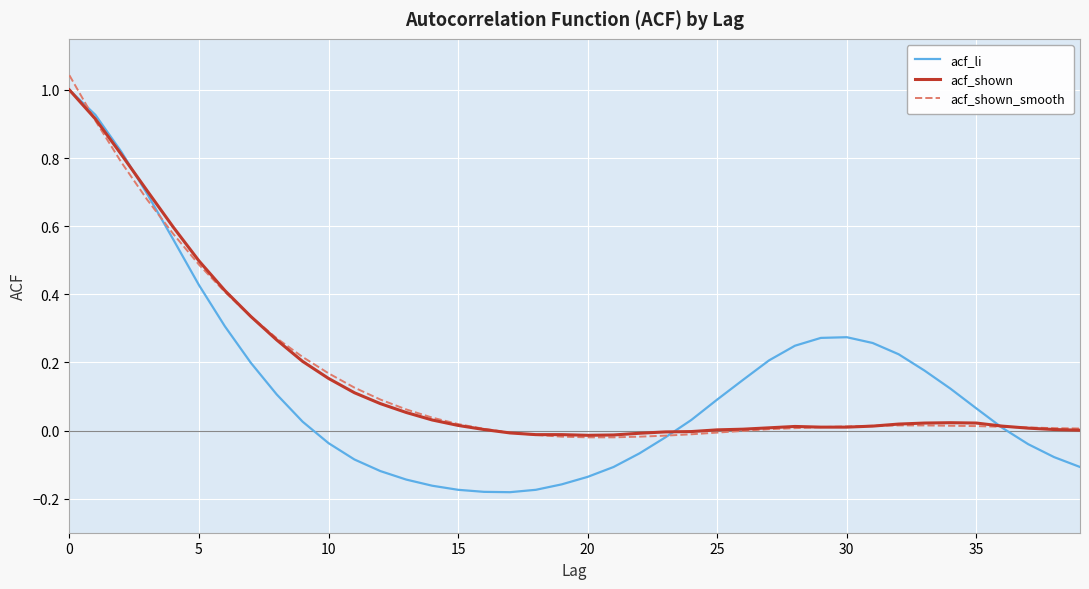

Which series has the widest spread of values?

acf_li